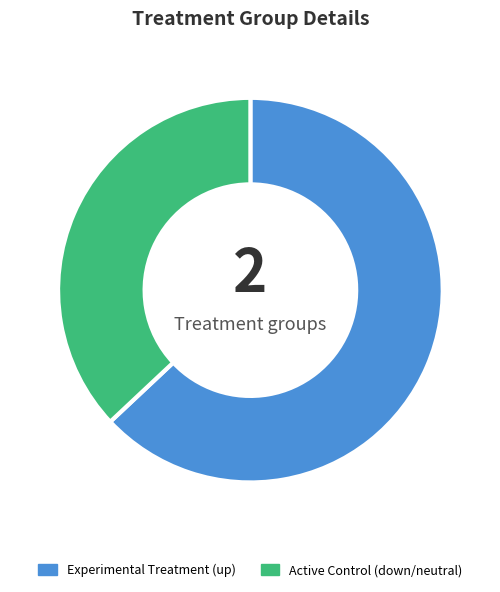

Does any single category account for the majority?

Yes